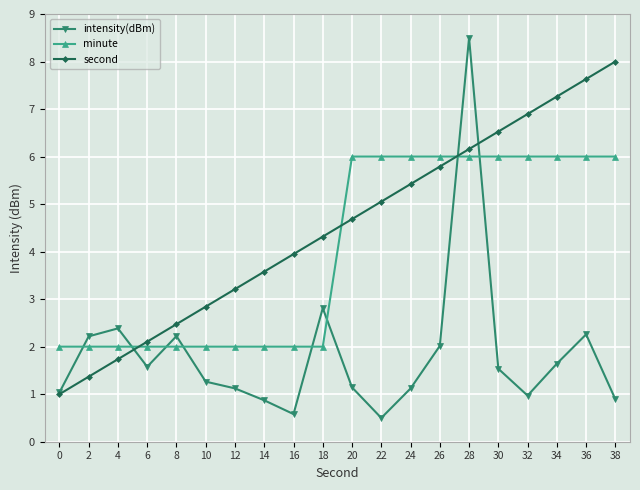

Which series has the largest total across all categories?

second